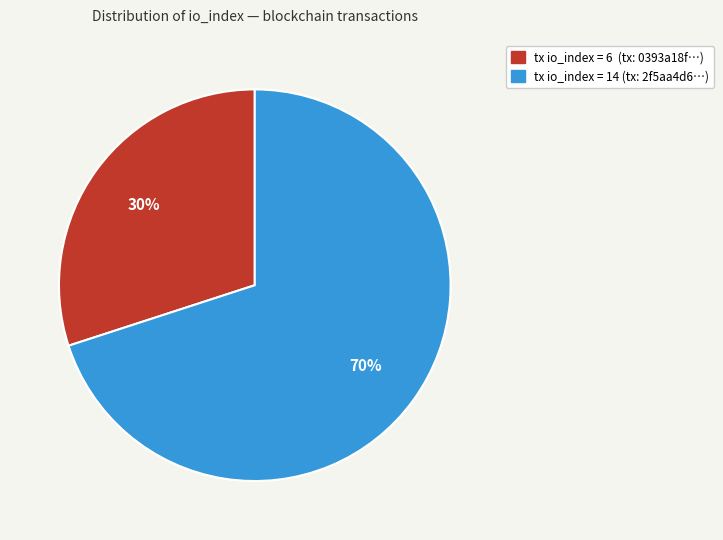

Is there a majority slice in this chart?

Yes